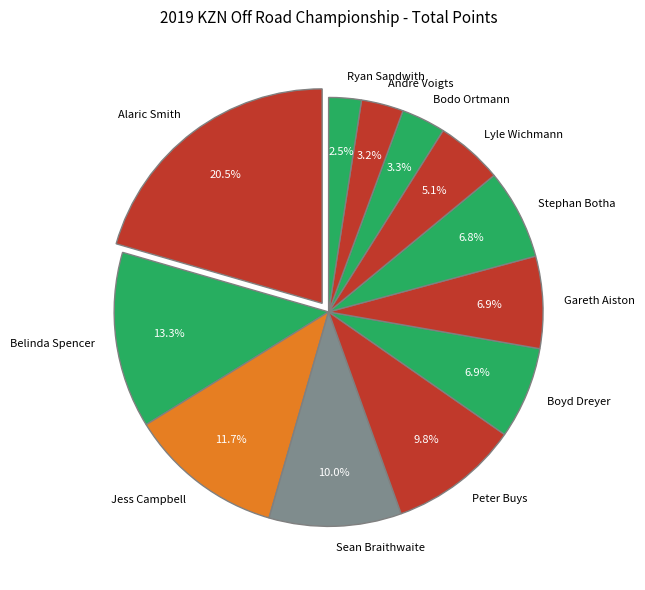

True or false: Belinda Spencer accounts for 13% of the total.

True